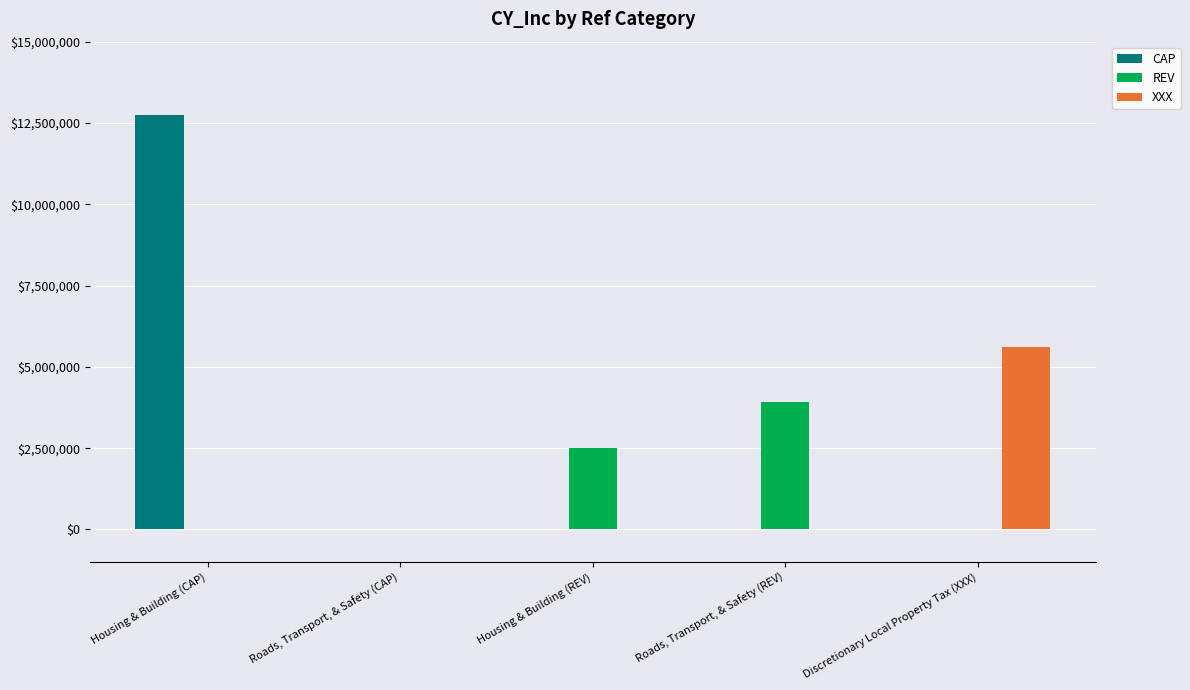

Is the value of CAP at Roads, Transport, & Safety (REV) greater than the value of REV at Roads, Transport, & Safety (REV)?

No